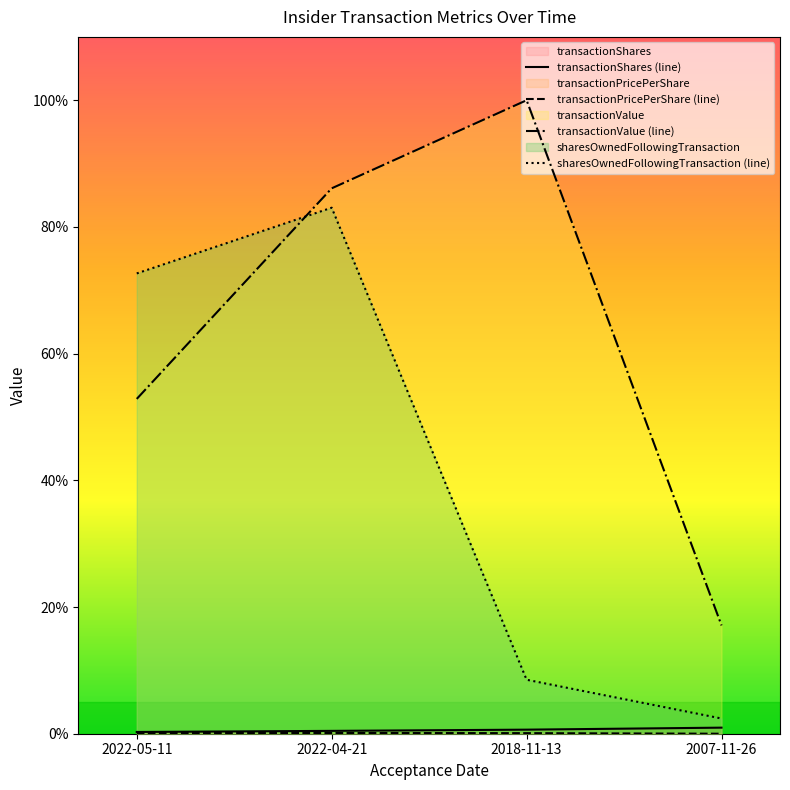

What is the label of the 2nd point from the right?

2018-11-13